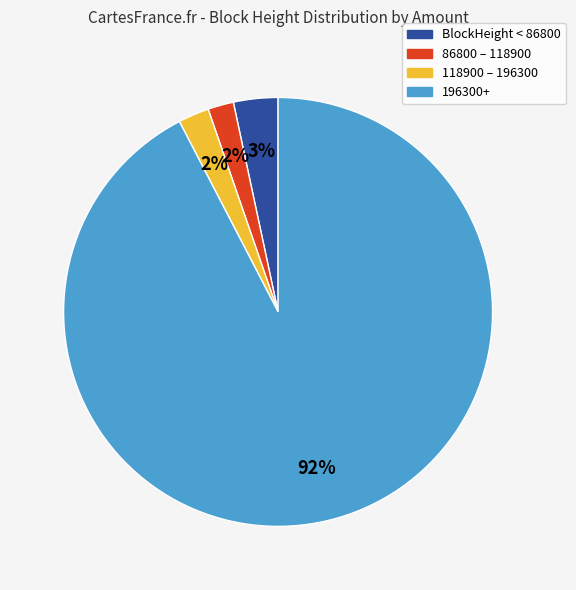

Between 118900 – 196300 and BlockHeight < 86800, which is larger?

BlockHeight < 86800